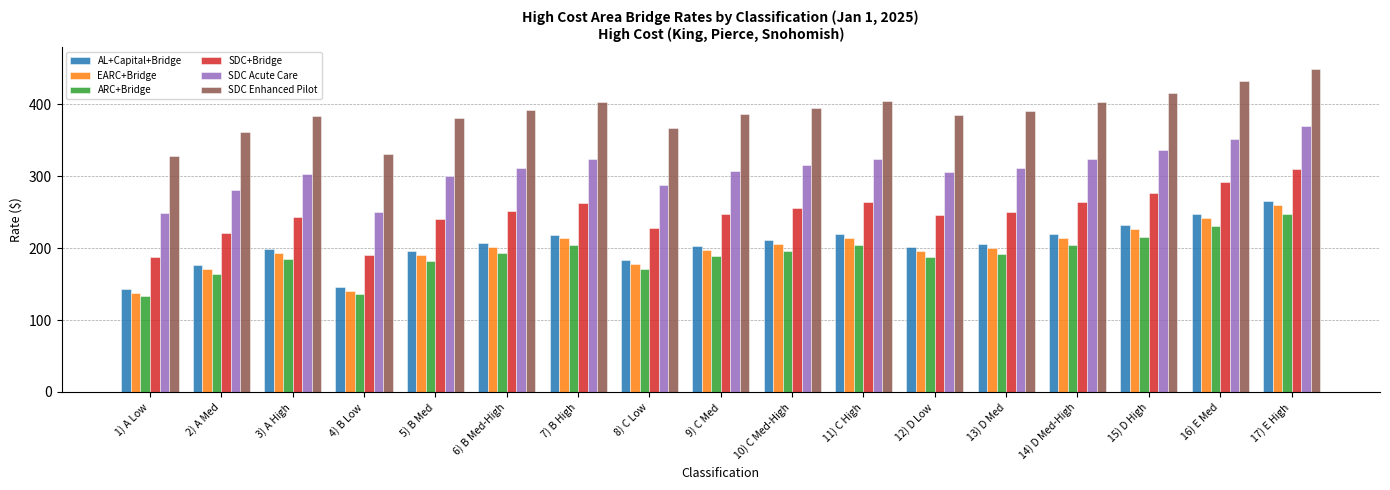

What are all the series names shown in the legend?

AL+Capital+Bridge, EARC+Bridge, ARC+Bridge, SDC+Bridge, SDC Acute Care, SDC Enhanced Pilot